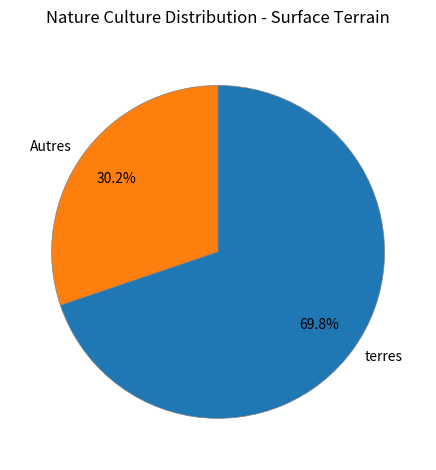

How many slices are in this pie chart?

2